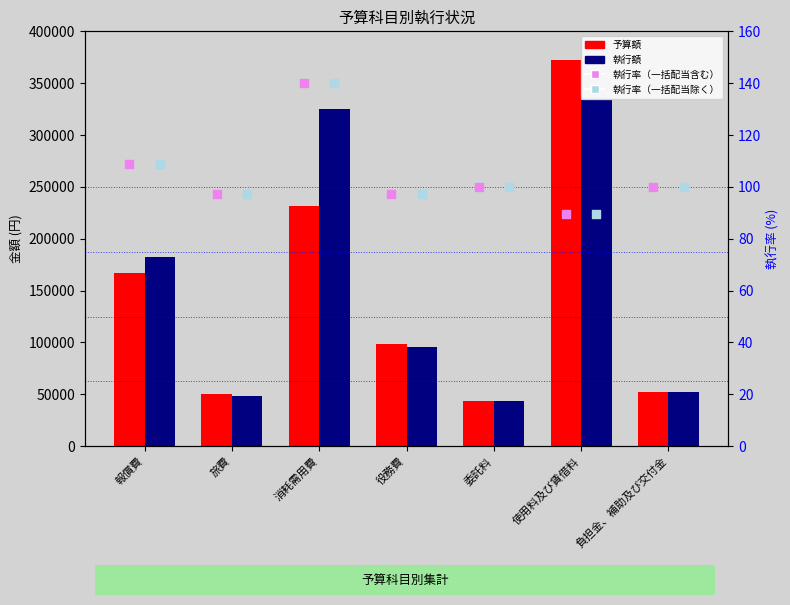

What are all the series names shown in the legend?

予算額, 執行額, 執行率（一括配当含む）, 執行率（一括配当除く）